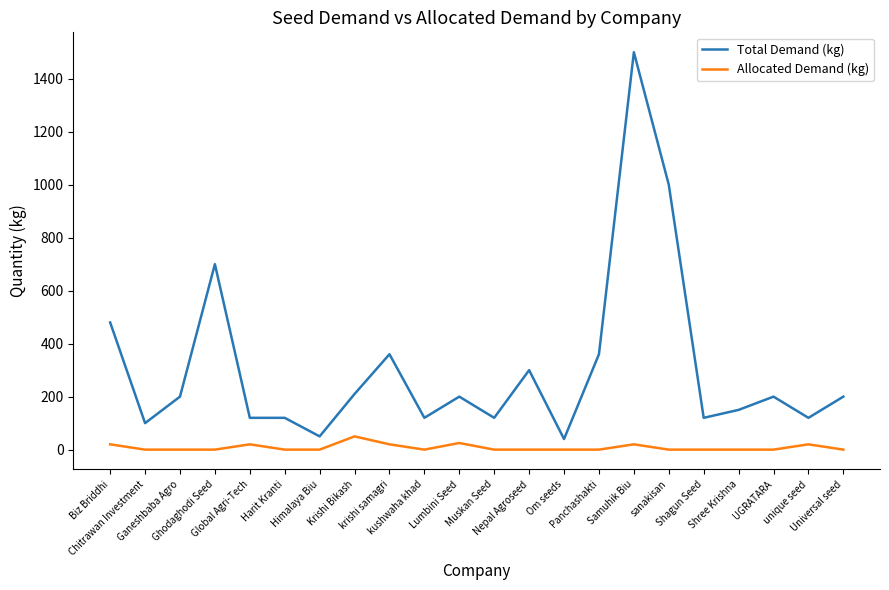

Which label corresponds to the largest value in the chart?

Samuhik Biu